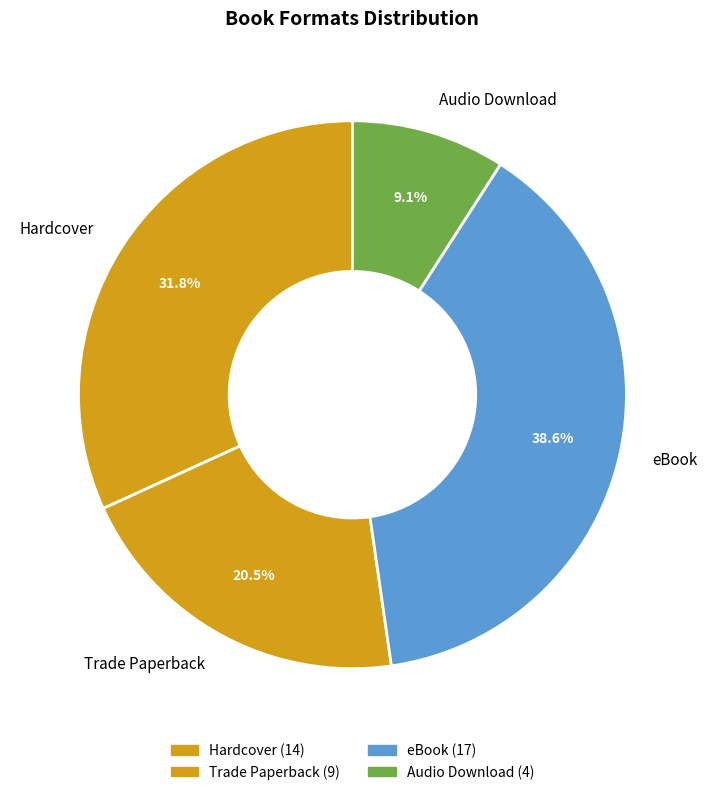

How many segments does this pie chart have?

4